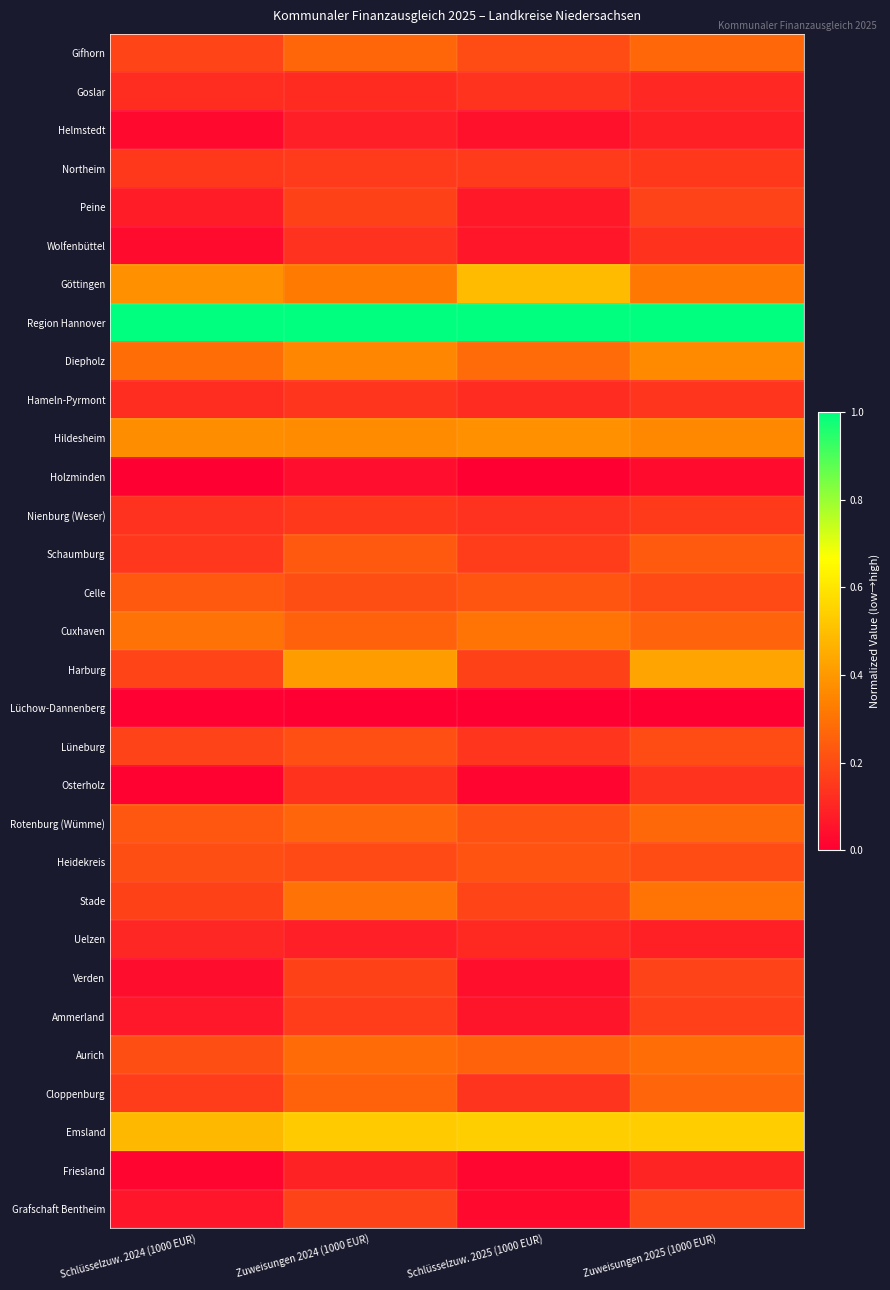

At Zuweisungen 2024 (1000 EUR), list the series in order from largest to smallest.

Region Hannover, Emsland, Harburg, Hildesheim, Diepholz, Göttingen, Stade, Aurich, Gifhorn, Rotenburg (Wümme), Cuxhaven, Cloppenburg, Schaumburg, Lüneburg, Celle, Heidekreis, Grafschaft Bentheim, Peine, Verden, Ammerland, Northeim, Nienburg (Weser), Hameln-Pyrmont, Osterholz, Wolfenbüttel, Goslar, Friesland, Uelzen, Helmstedt, Holzminden, Lüchow-Dannenberg